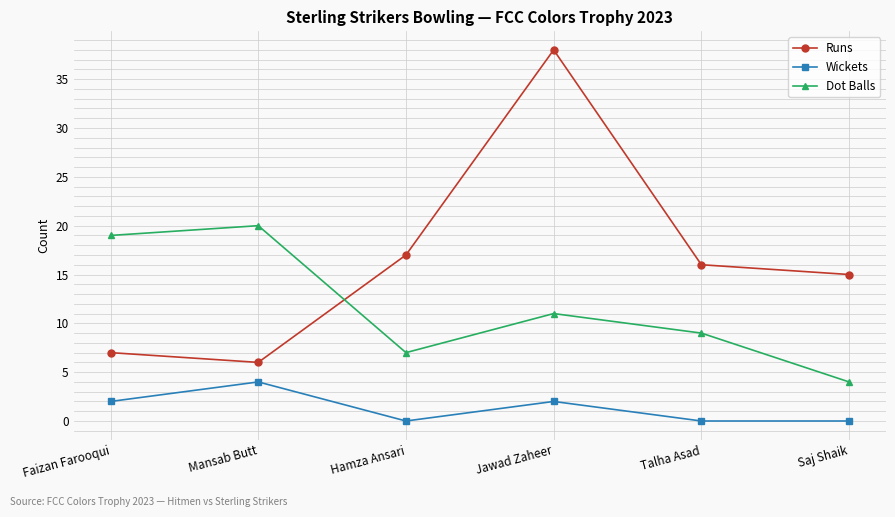

What is the label of the 5th point from the left?

Talha Asad